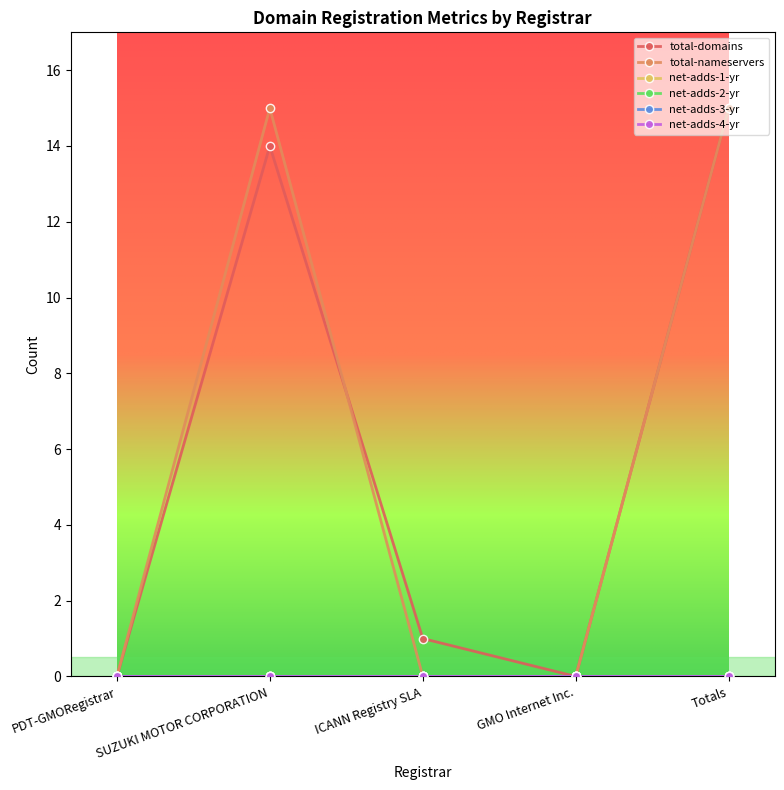

Reading left to right, what are all the values shown in this chart?

total-domains: PDT-GMORegistrar=0	SUZUKI MOTOR CORPORATION=14	ICANN Registry SLA=1	GMO Internet Inc.=0	Totals=15
total-nameservers: PDT-GMORegistrar=0	SUZUKI MOTOR CORPORATION=15	ICANN Registry SLA=0	GMO Internet Inc.=0	Totals=15
net-adds-1-yr: PDT-GMORegistrar=0	SUZUKI MOTOR CORPORATION=0	ICANN Registry SLA=0	GMO Internet Inc.=0	Totals=0
net-adds-2-yr: PDT-GMORegistrar=0	SUZUKI MOTOR CORPORATION=0	ICANN Registry SLA=0	GMO Internet Inc.=0	Totals=0
net-adds-3-yr: PDT-GMORegistrar=0	SUZUKI MOTOR CORPORATION=0	ICANN Registry SLA=0	GMO Internet Inc.=0	Totals=0
net-adds-4-yr: PDT-GMORegistrar=0	SUZUKI MOTOR CORPORATION=0	ICANN Registry SLA=0	GMO Internet Inc.=0	Totals=0